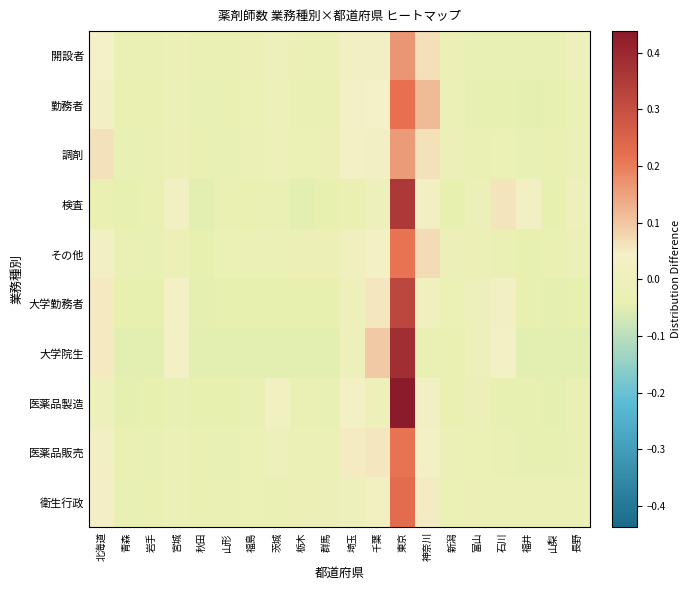

Reading left to right, extract all data points from this chart.

開設者: 北海道=0.0	青森=-0.0	岩手=-0.0	宮城=-0.0	秋田=-0.0	山形=-0.0	福島=-0.0	茨城=-0.0	栃木=-0.0	群馬=-0.0	埼玉=0.0	千葉=0.0	東京=0.2	神奈川=0.1	新潟=-0.0	富山=-0.0	石川=-0.0	福井=-0.0	山梨=-0.0	長野=-0.0
勤務者: 北海道=0.0	青森=-0.0	岩手=-0.0	宮城=-0.0	秋田=-0.0	山形=-0.0	福島=-0.0	茨城=-0.0	栃木=-0.0	群馬=-0.0	埼玉=0.0	千葉=0.0	東京=0.2	神奈川=0.1	新潟=-0.0	富山=-0.0	石川=-0.0	福井=-0.0	山梨=-0.0	長野=-0.0
調剤: 北海道=0.1	青森=-0.0	岩手=-0.0	宮城=-0.0	秋田=-0.0	山形=-0.0	福島=-0.0	茨城=-0.0	栃木=-0.0	群馬=-0.0	埼玉=0.0	千葉=0.0	東京=0.2	神奈川=0.1	新潟=-0.0	富山=-0.0	石川=-0.0	福井=-0.0	山梨=-0.0	長野=-0.0
検査: 北海道=-0.0	青森=-0.0	岩手=-0.0	宮城=0.0	秋田=-0.1	山形=-0.0	福島=-0.0	茨城=-0.0	栃木=-0.1	群馬=-0.0	埼玉=-0.0	千葉=-0.0	東京=0.4	神奈川=0.0	新潟=-0.0	富山=-0.0	石川=0.1	福井=0.0	山梨=-0.0	長野=-0.0
その他: 北海道=0.0	青森=-0.0	岩手=-0.0	宮城=-0.0	秋田=-0.0	山形=-0.0	福島=-0.0	茨城=-0.0	栃木=-0.0	群馬=-0.0	埼玉=0.0	千葉=0.0	東京=0.2	神奈川=0.1	新潟=-0.0	富山=-0.0	石川=-0.0	福井=-0.0	山梨=-0.0	長野=-0.0
大学勤務者: 北海道=0.1	青森=-0.0	岩手=-0.0	宮城=0.0	秋田=-0.0	山形=-0.0	福島=-0.0	茨城=-0.0	栃木=-0.0	群馬=-0.0	埼玉=-0.0	千葉=0.1	東京=0.3	神奈川=0.0	新潟=-0.0	富山=-0.0	石川=0.0	福井=-0.0	山梨=-0.0	長野=-0.0
大学院生: 北海道=0.1	青森=-0.1	岩手=-0.1	宮城=0.0	秋田=-0.1	山形=-0.0	福島=-0.1	茨城=-0.0	栃木=-0.1	群馬=-0.0	埼玉=-0.0	千葉=0.1	東京=0.4	神奈川=-0.0	新潟=-0.0	富山=0.0	石川=0.0	福井=-0.0	山梨=-0.1	長野=-0.1
医薬品製造: 北海道=-0.0	青森=-0.0	岩手=-0.0	宮城=-0.0	秋田=-0.0	山形=-0.0	福島=-0.0	茨城=0.0	栃木=-0.0	群馬=-0.0	埼玉=0.0	千葉=-0.0	東京=0.4	神奈川=0.0	新潟=-0.0	富山=-0.0	石川=-0.0	福井=-0.0	山梨=-0.0	長野=-0.0
医薬品販売: 北海道=0.0	青森=-0.0	岩手=-0.0	宮城=-0.0	秋田=-0.0	山形=-0.0	福島=-0.0	茨城=-0.0	栃木=-0.0	群馬=-0.0	埼玉=0.1	千葉=0.1	東京=0.2	神奈川=0.0	新潟=-0.0	富山=-0.0	石川=-0.0	福井=-0.0	山梨=-0.0	長野=-0.0
衛生行政: 北海道=0.0	青森=-0.0	岩手=-0.0	宮城=-0.0	秋田=-0.0	山形=-0.0	福島=-0.0	茨城=-0.0	栃木=-0.0	群馬=-0.0	埼玉=0.0	千葉=0.0	東京=0.2	神奈川=0.1	新潟=-0.0	富山=-0.0	石川=-0.0	福井=-0.0	山梨=-0.0	長野=-0.0